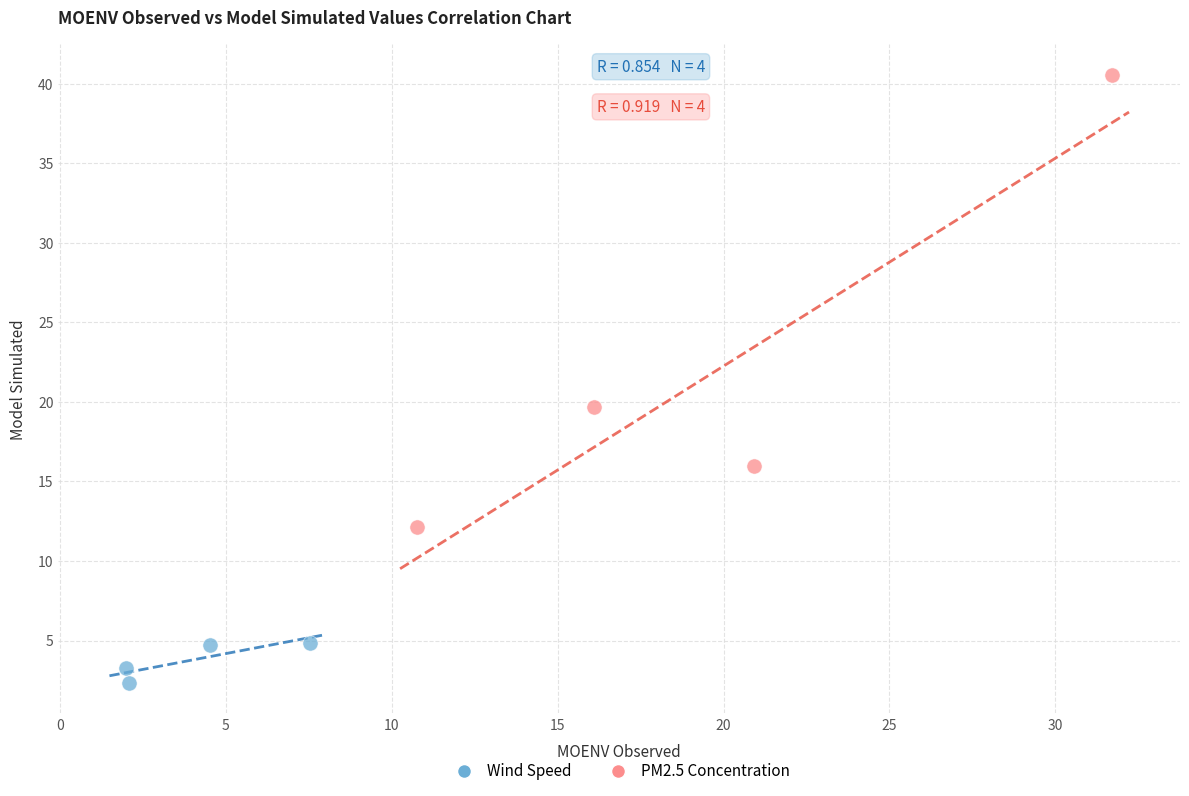

Which series has the largest Y range (max minus min)?

PM2.5 Concentration